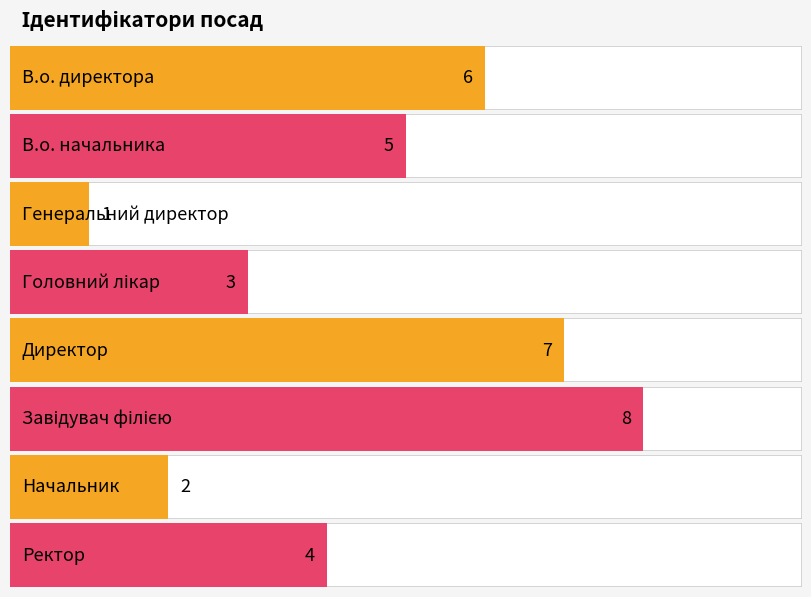

What is the label of the 2nd bar from the right?

Начальник